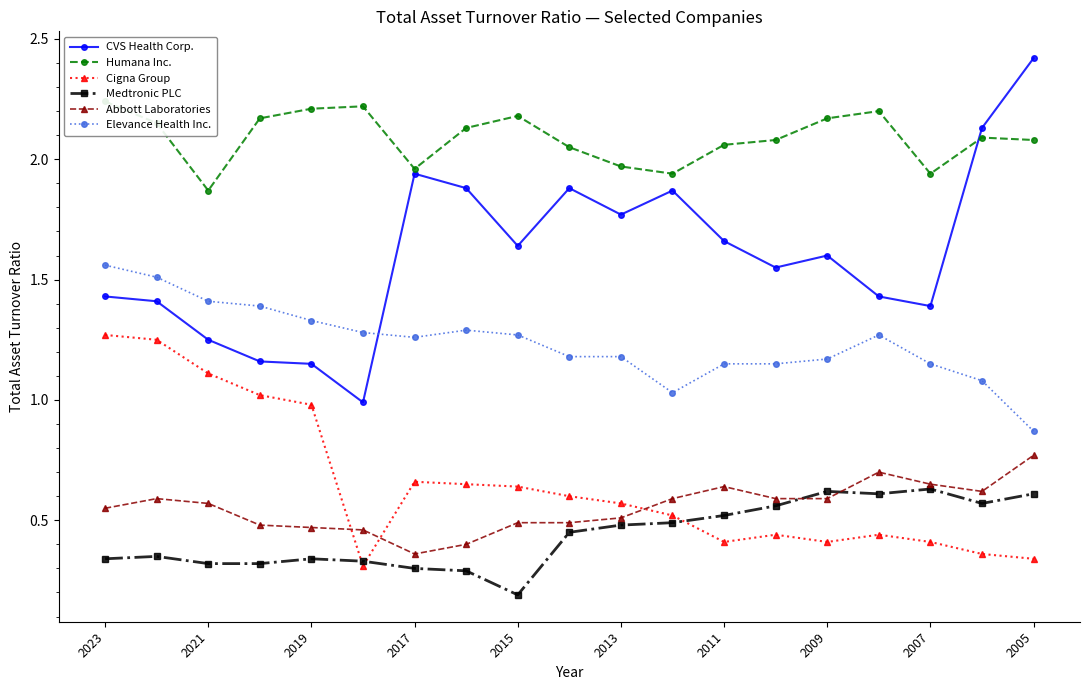

The Elevance Health Inc. series shows 1.8 at 2017. True or false?

False